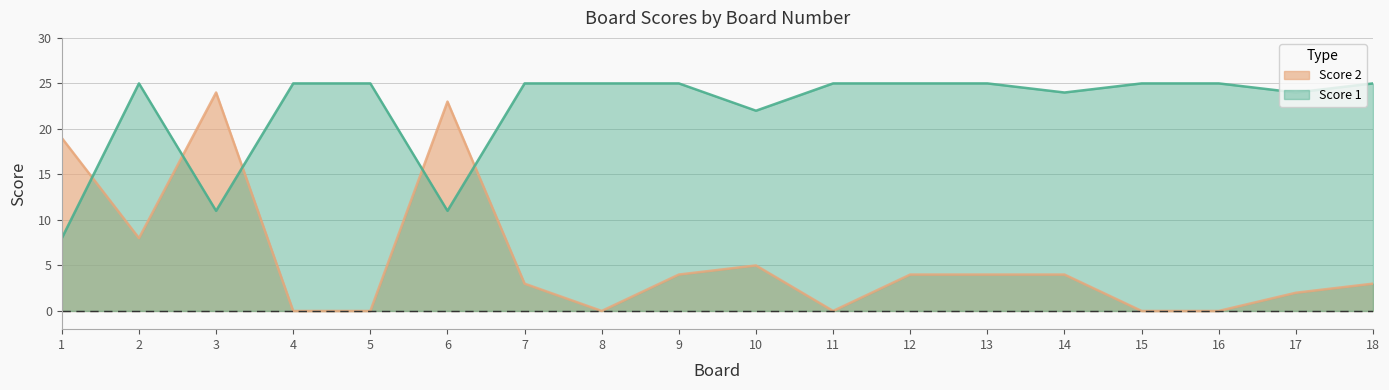

The Score 1 series shows 15 at 6. True or false?

False